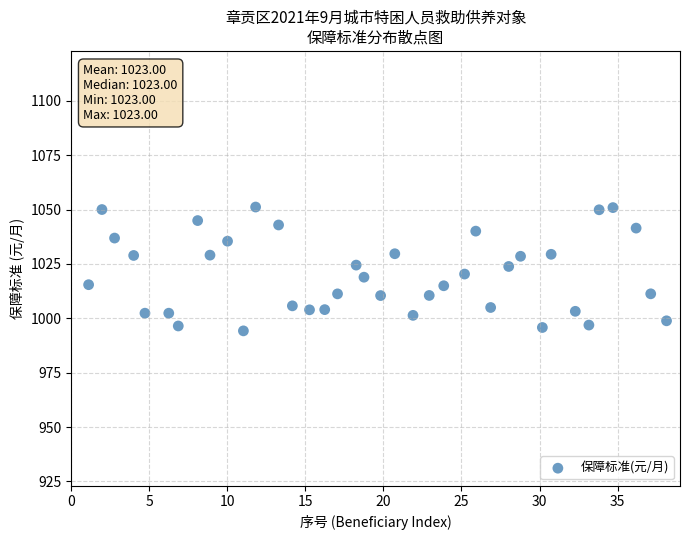

What is the range of Y values (max minus min)?

57.0